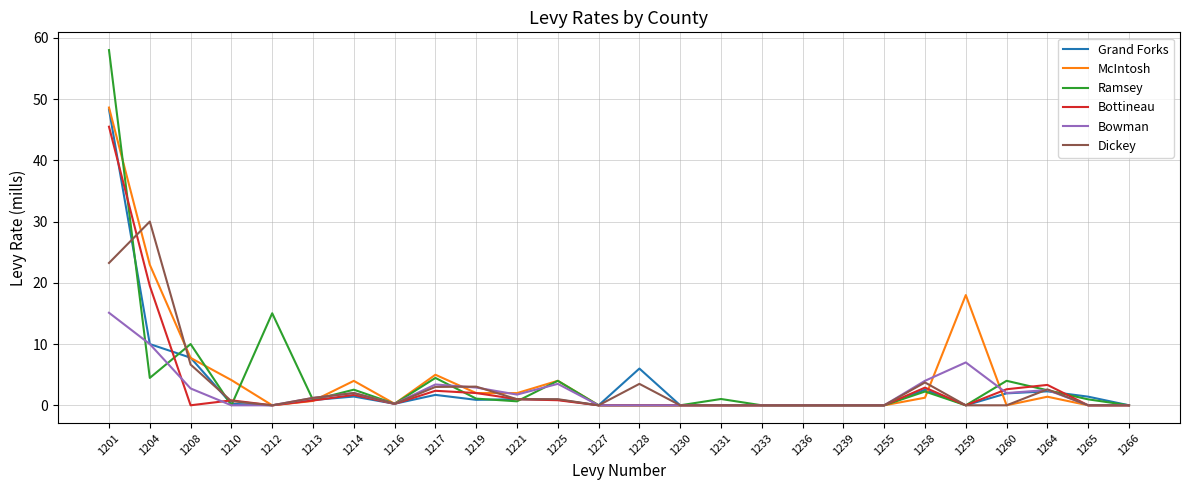

Which label corresponds to the largest value in the chart?

1201